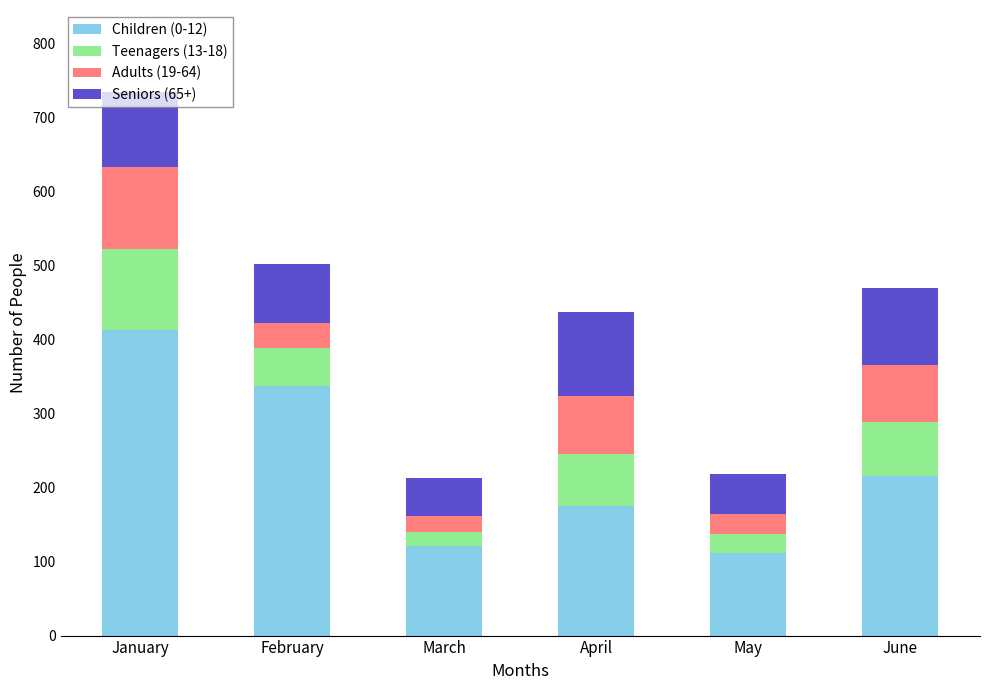

Where does the Children (0-12) series first go above 216?

January